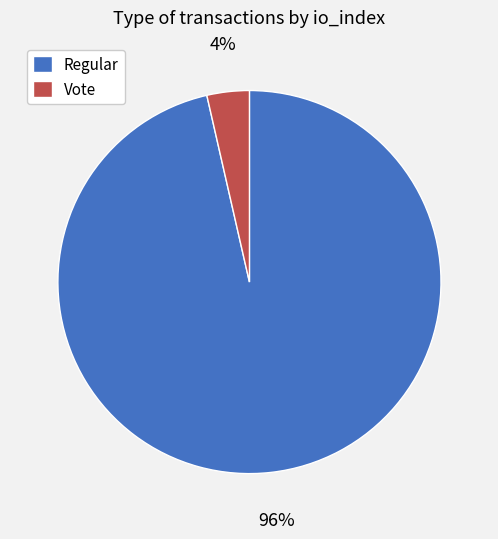

To the nearest percent, what is the average slice percentage?

50%